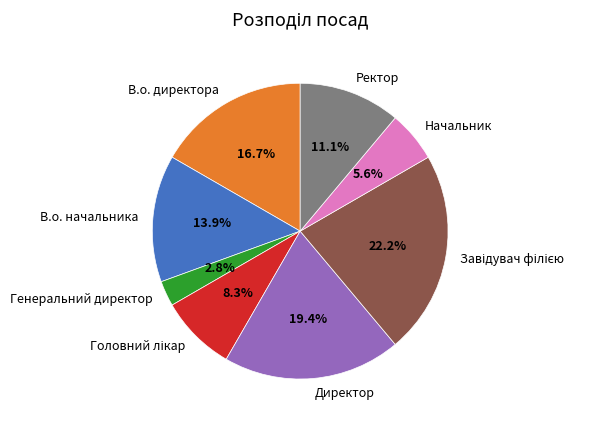

What percentage is NOT represented by Генеральний директор?

97.2%